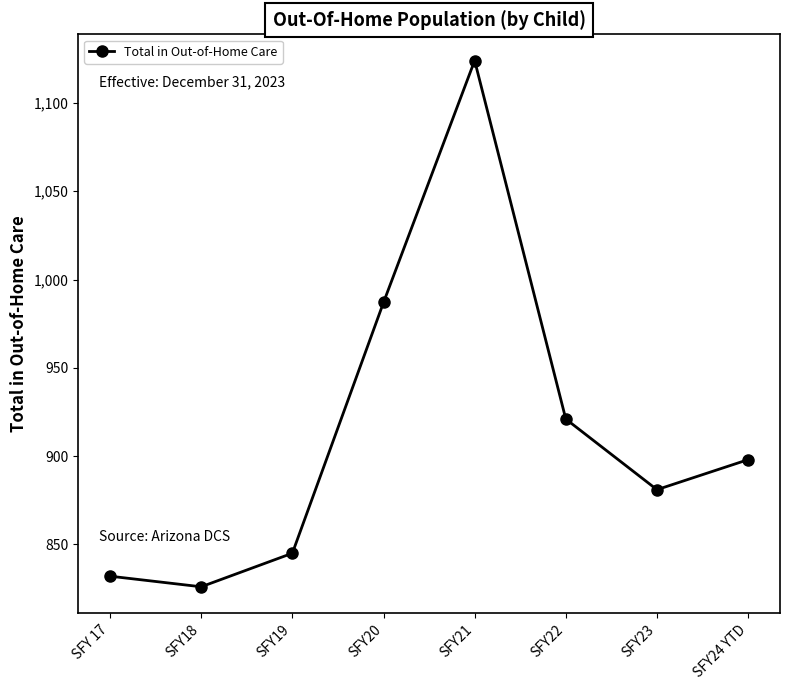

What is the smallest value displayed?

826